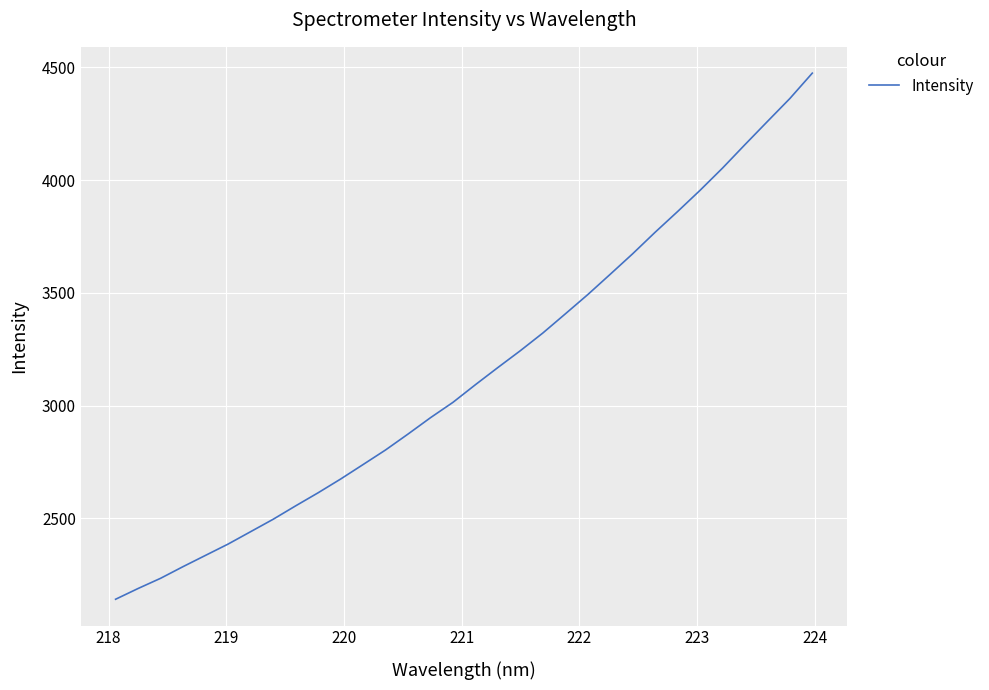

What is the difference between the maximum and minimum values?

2332.9